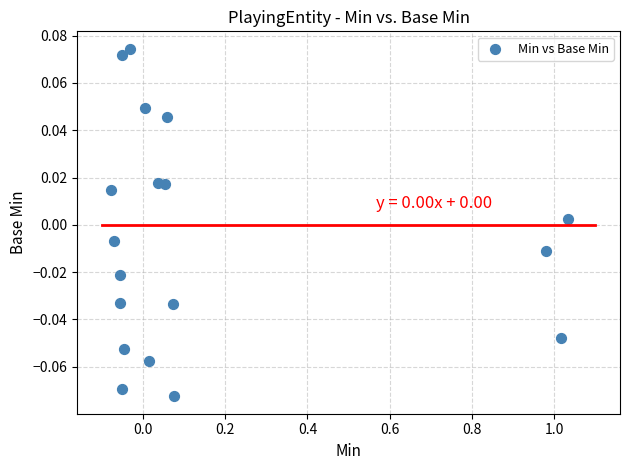

What is the range of X values (max minus min)?

1.1